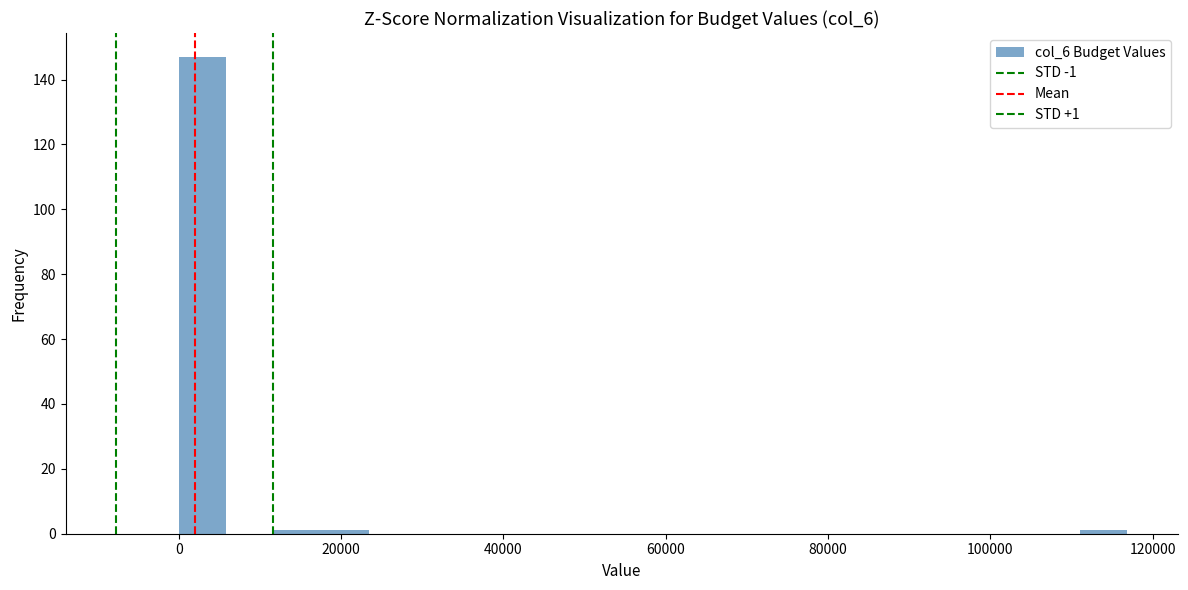

Around what value on the x-axis is the tallest bar? Give the approximate position of its centre, as read against the axis.

2000